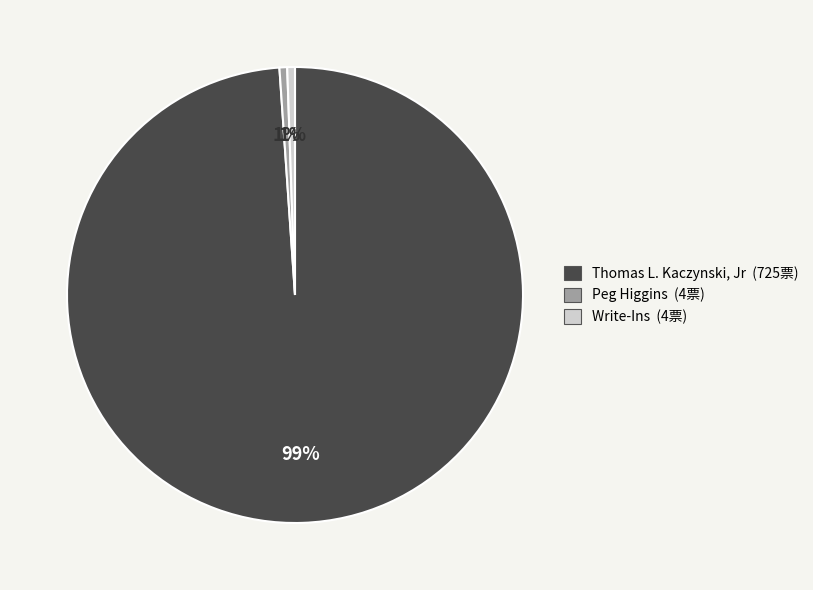

Is there a majority slice in this chart?

Yes